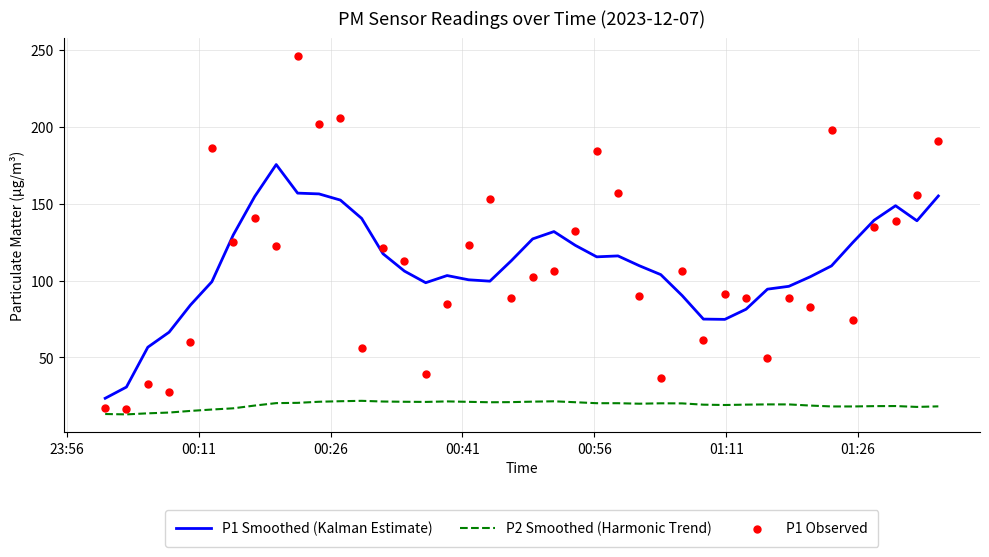

Which series has the largest total across all categories?

P1 Observed